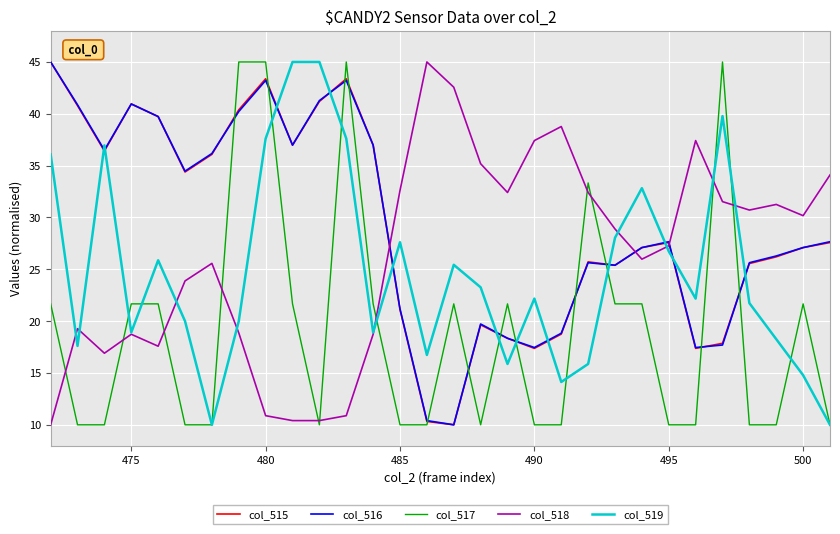

What is the minimum value for col_515?

10.0